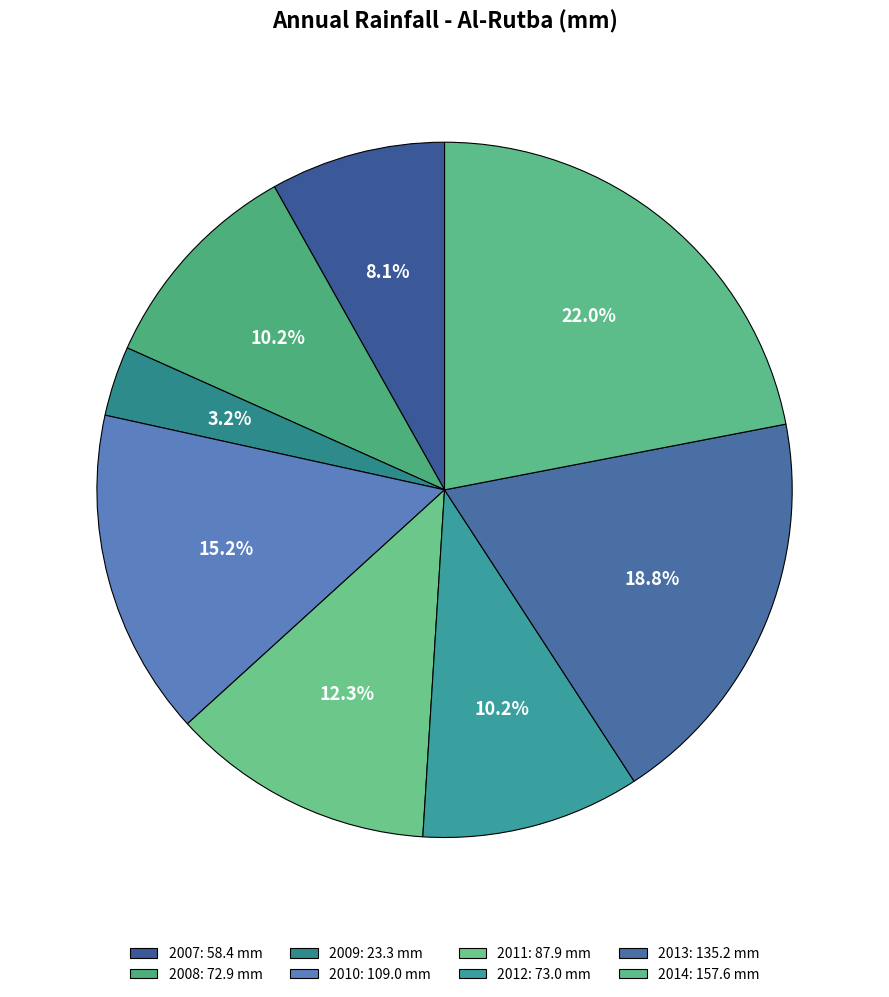

Count the number of slices in the pie.

8